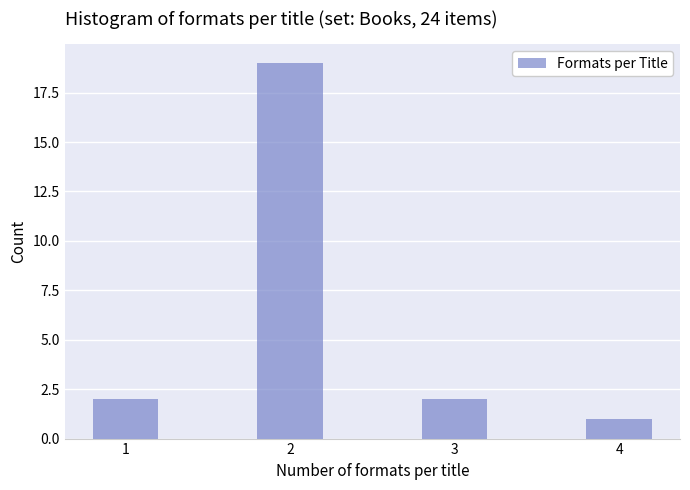

Reading left to right, extract all data points from this chart.

2	19	2	1